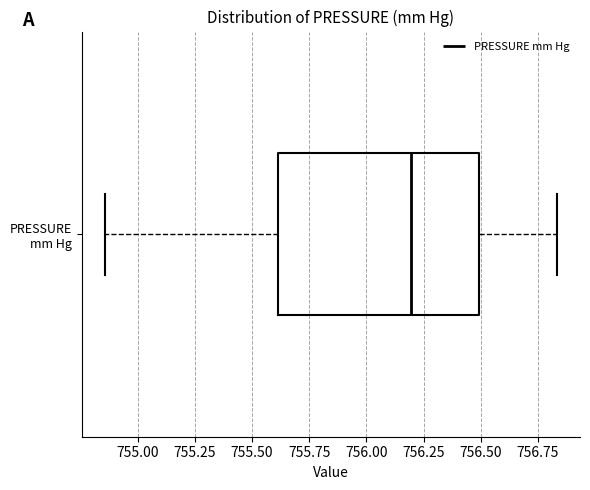

Read this box plot against the x-axis: the position of the median line, the range covered by the box, and the ends of both whiskers. The values are not printed on the chart, so give them approximately, as read against the axis.

median 756.20, box 755.60 to 756.50, whiskers 754.85 to 756.85